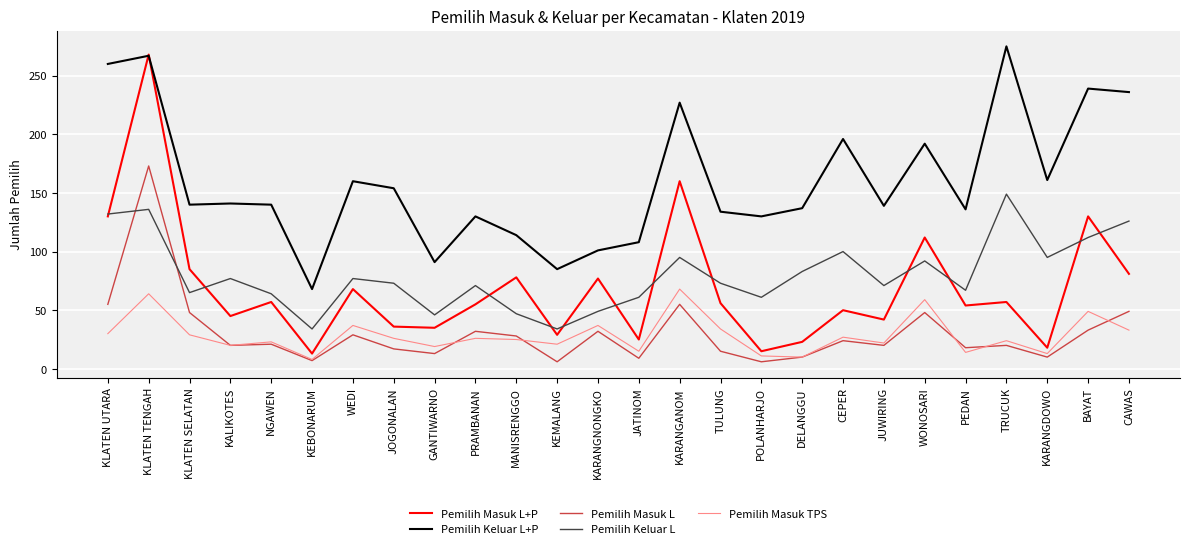

What is the difference between the highest and lowest values at POLANHARJO?

124